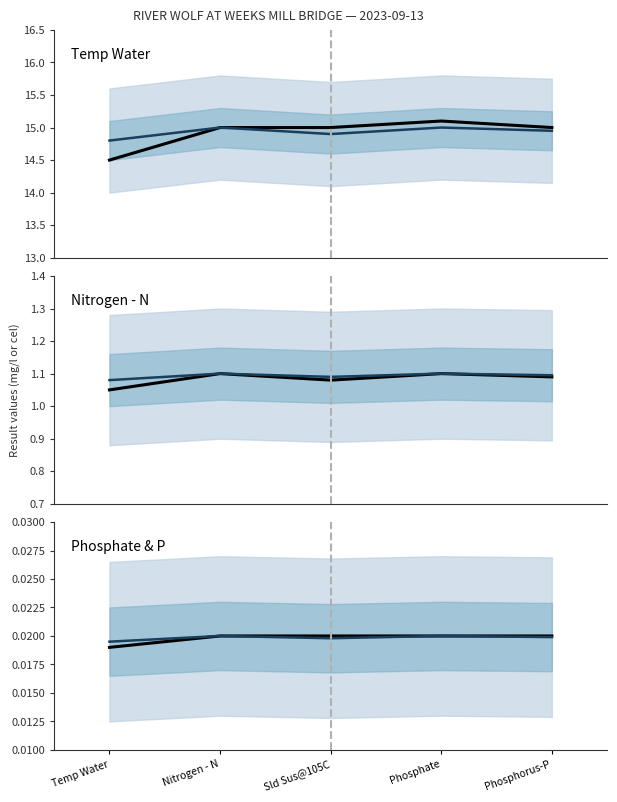

At how many categories does at least one series exceed 14?

5